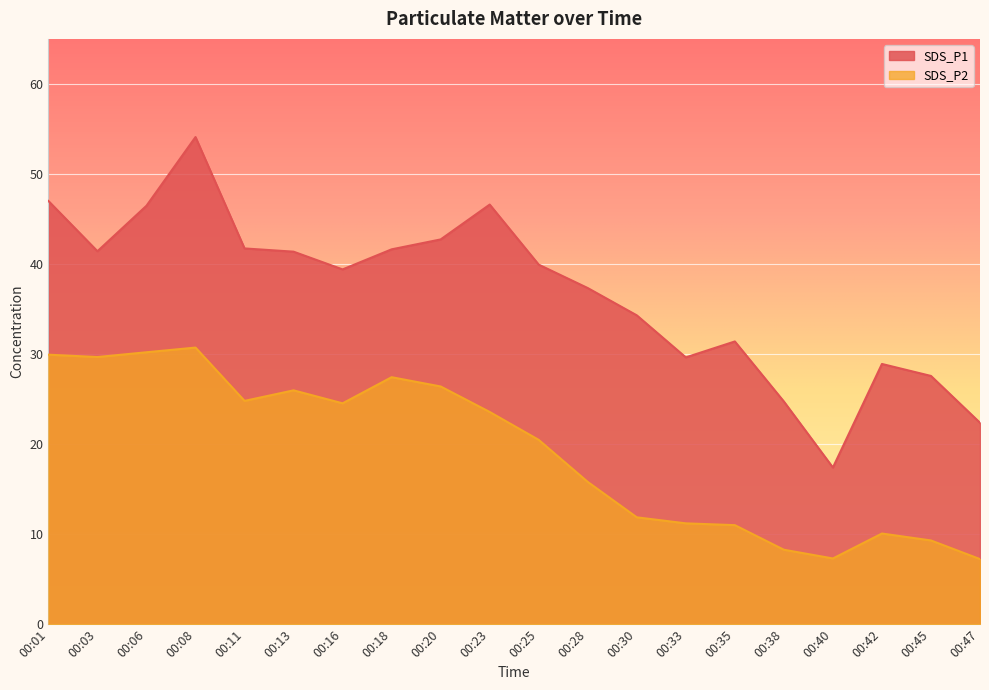

How many values in the SDS_P1 series exceed 39?

11